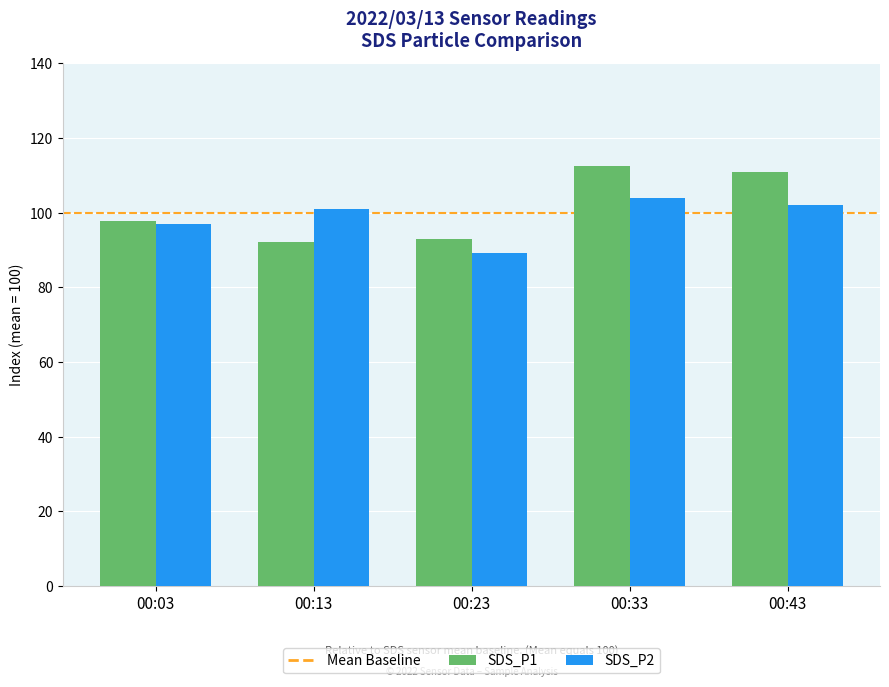

Reading left to right, transcribe all the data shown in this chart.

SDS_P1: 97.7	92.1	92.9	112.6	110.9
SDS_P2: 97.0	101.1	89.2	103.8	102.0